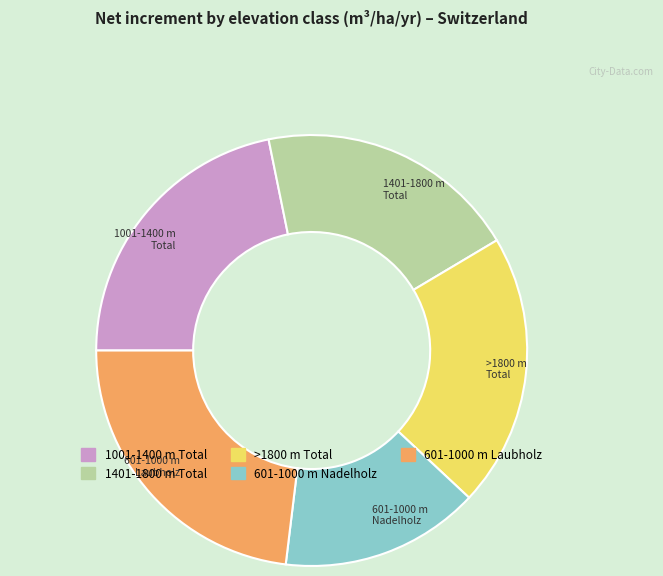

Does >1800 m Total account for over 50% of the chart?

No